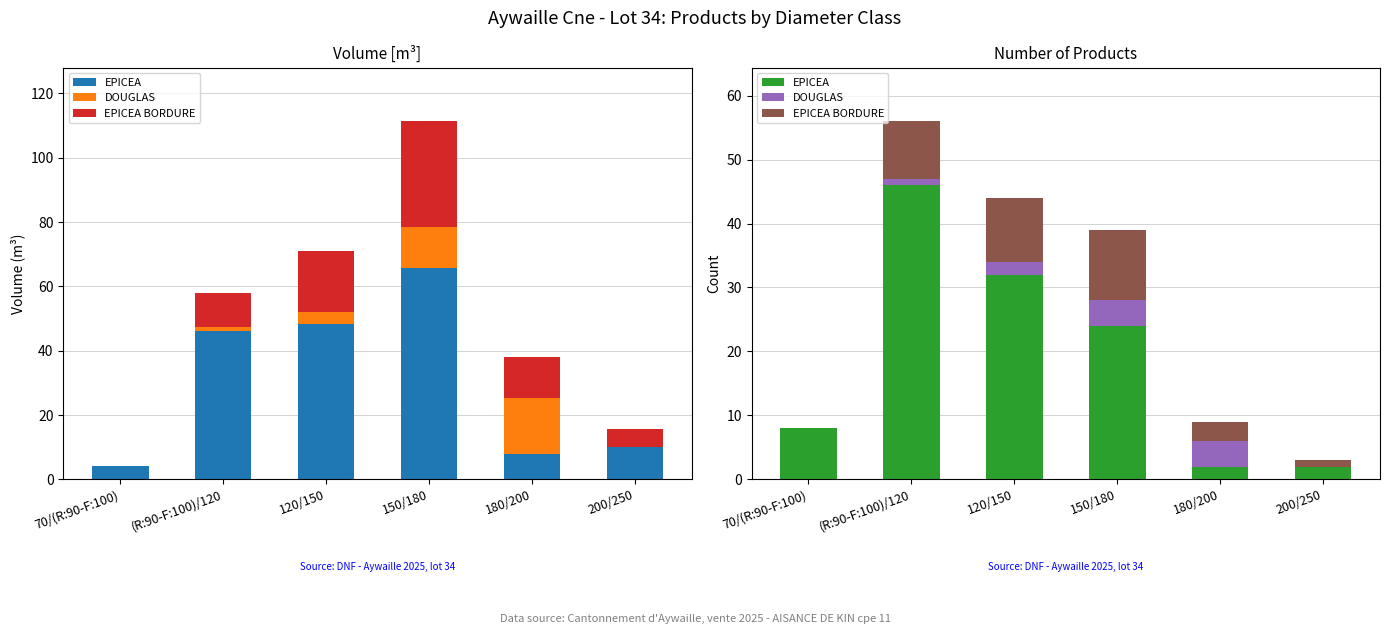

At (R:90-F:100)/120, list the series in order from smallest to largest.

DOUGLAS, EPICEA BORDURE, EPICEA